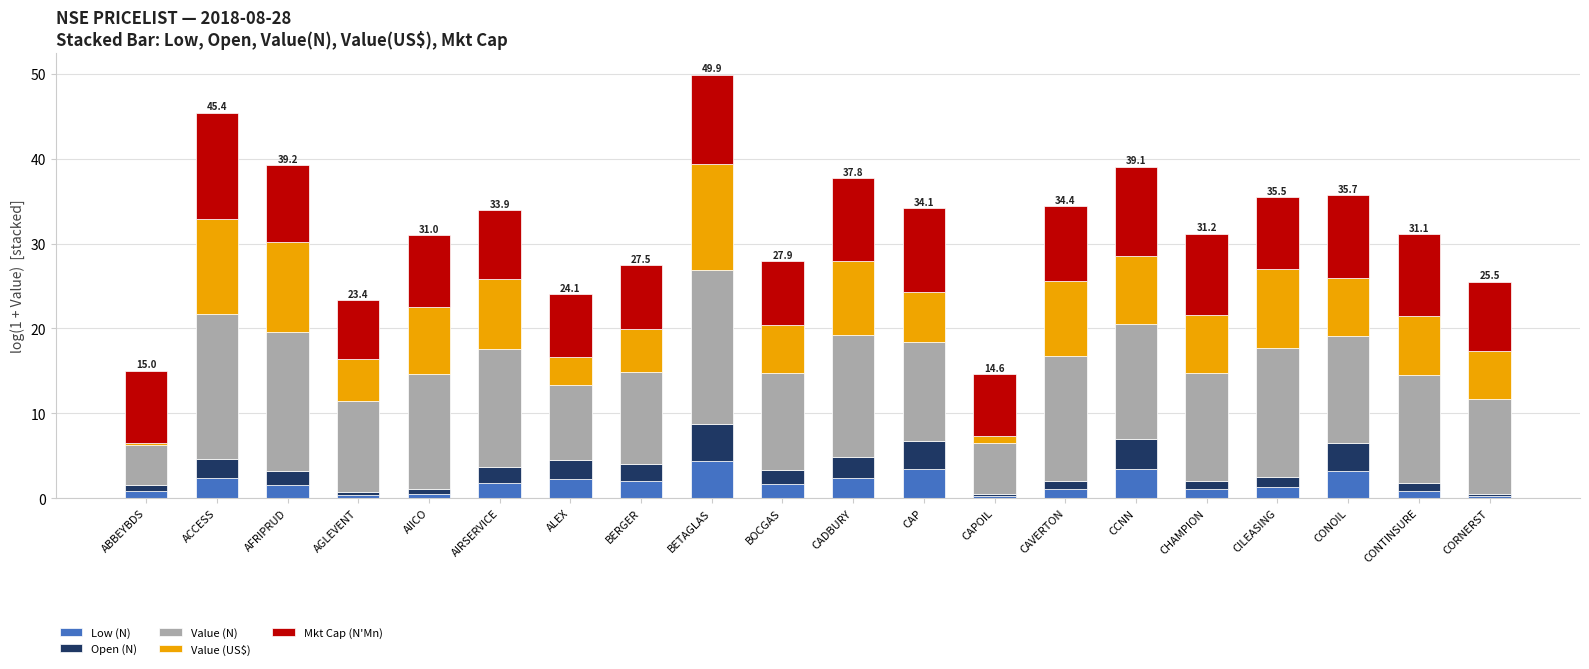

Are the bars horizontal?

No